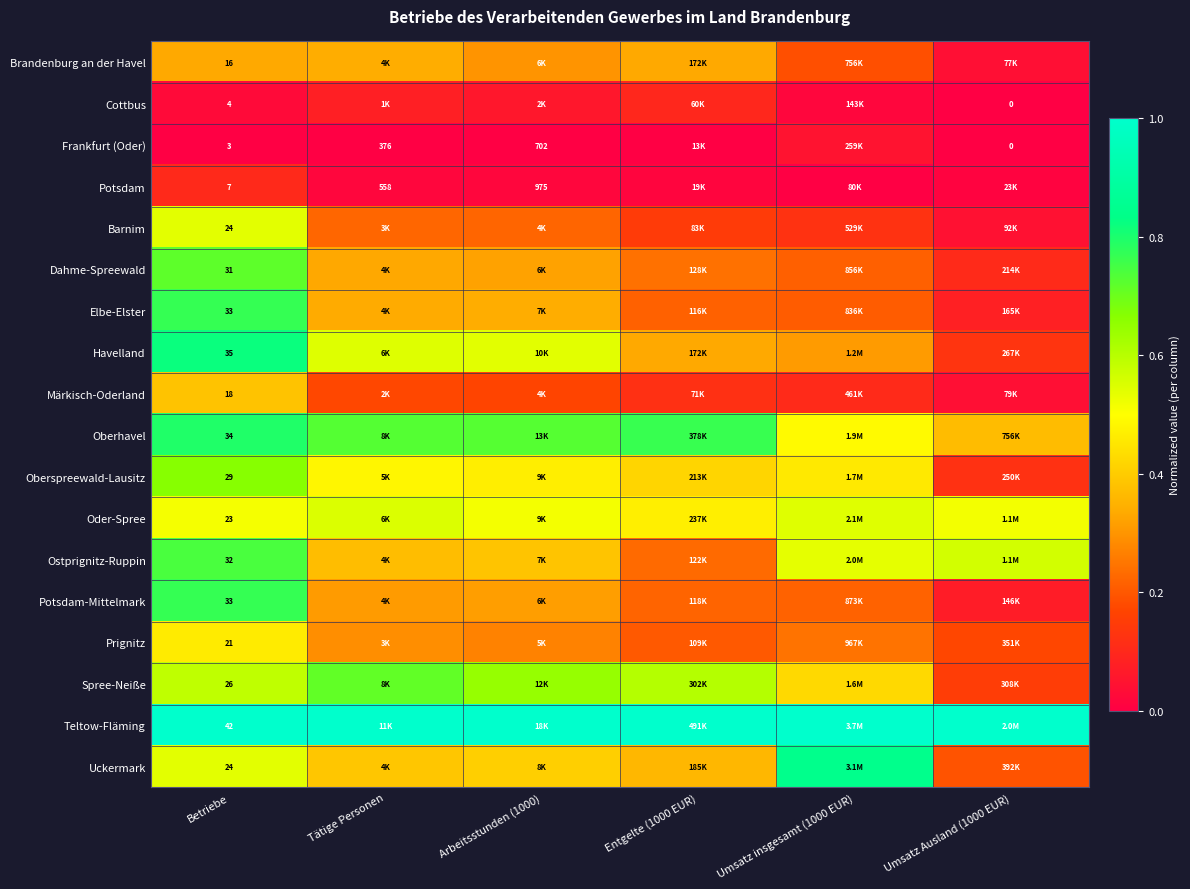

The value of Uckermark at Entgelte (1000 EUR) is 0.4. True or false?

True